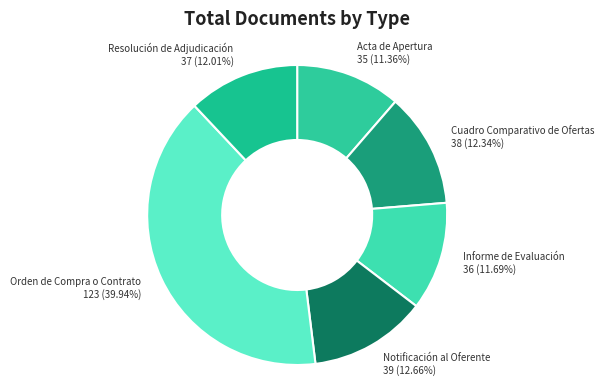

To the nearest percent, what percentage of the pie is Informe de Evaluación?

12%